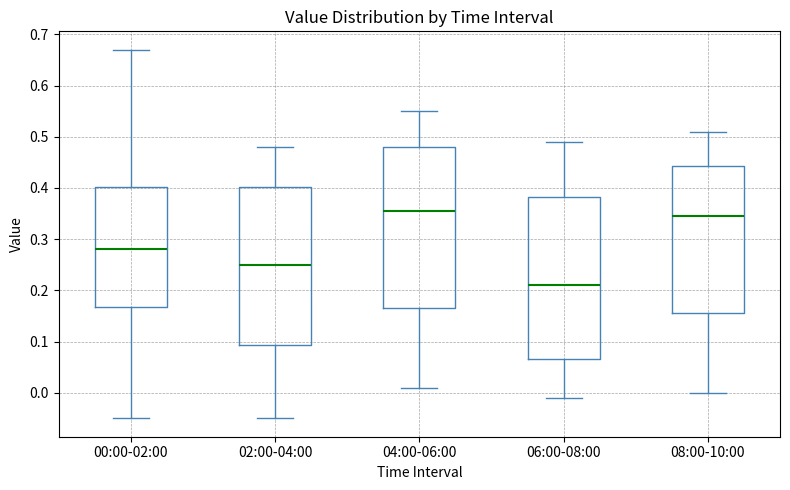

Which box's median line is the highest?

04:00-06:00